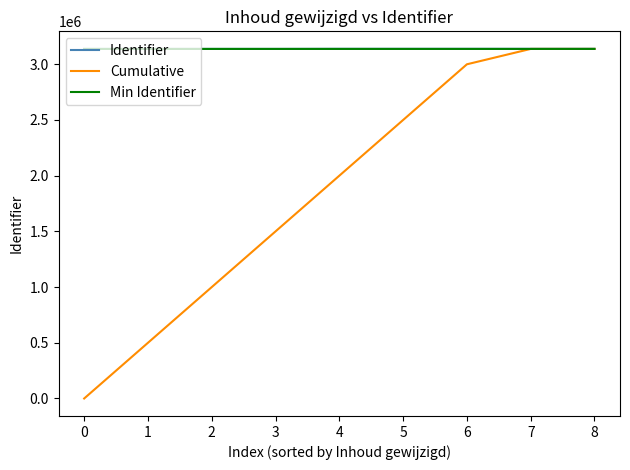

Is it true that Min Identifier equals 3137900 at 0?

True